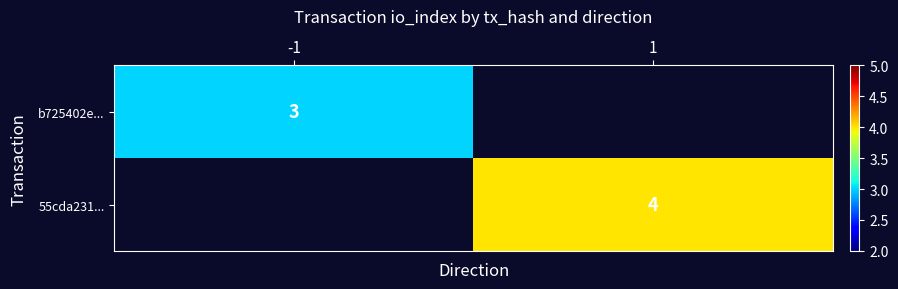

Which category has the highest value across all series?

1